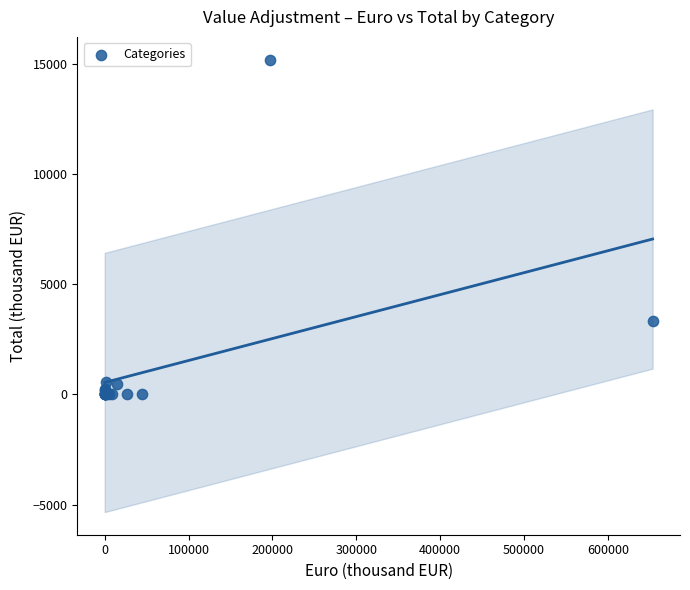

What Y value in the scatter plot is closest to 7598?

3350